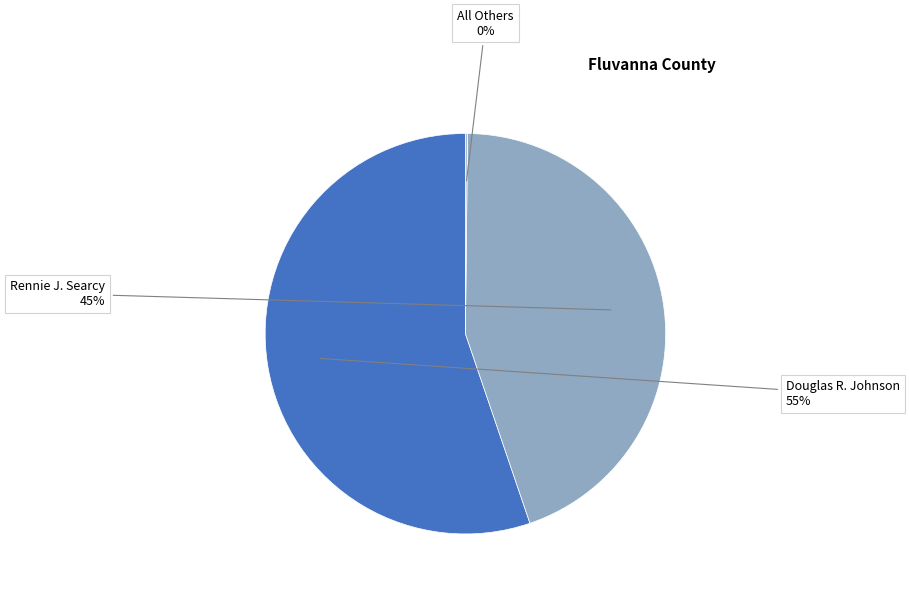

Which category accounts for the majority?

Douglas R. Johnson